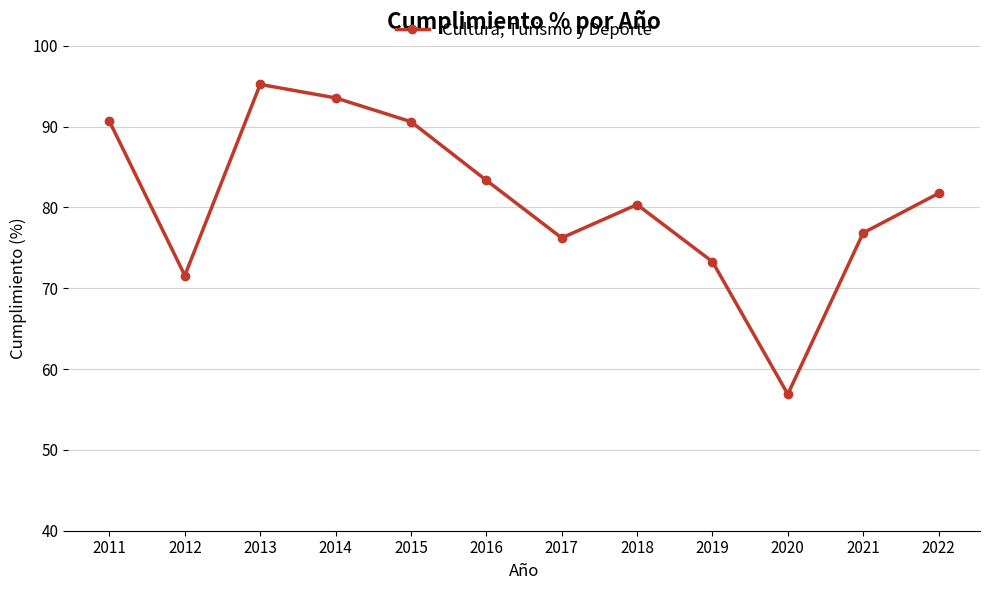

The value at 2020 is 38.8. True or false?

False